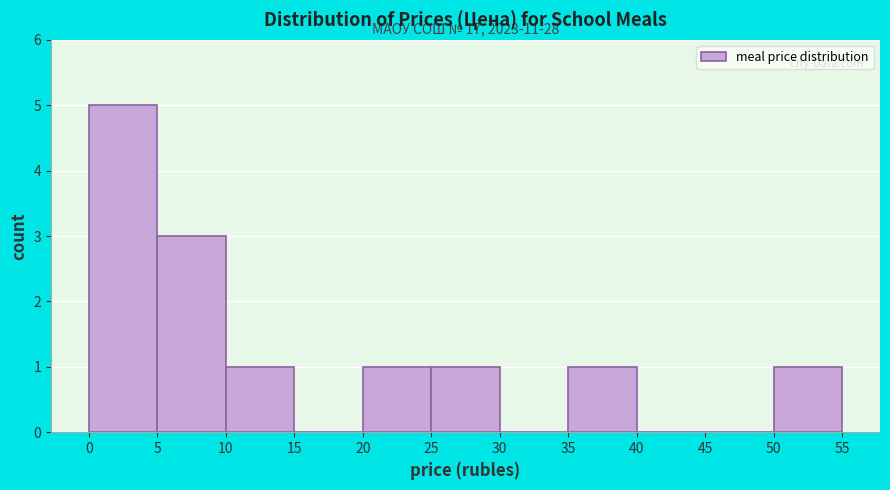

Over which range of the x-axis is the bar tallest?

0 to 5